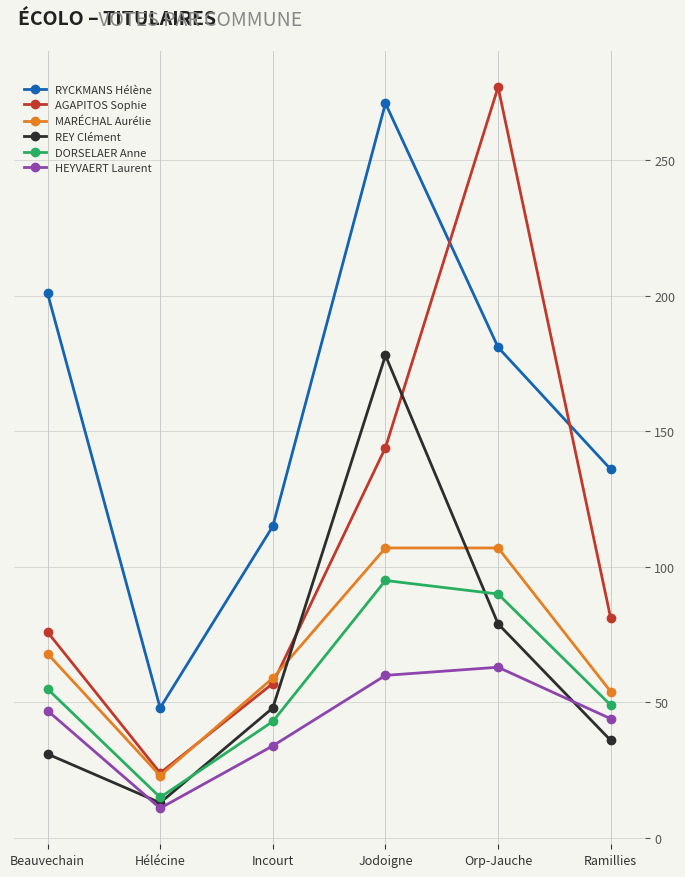

The value of HEYVAERT Laurent at Incourt is 34. True or false?

True